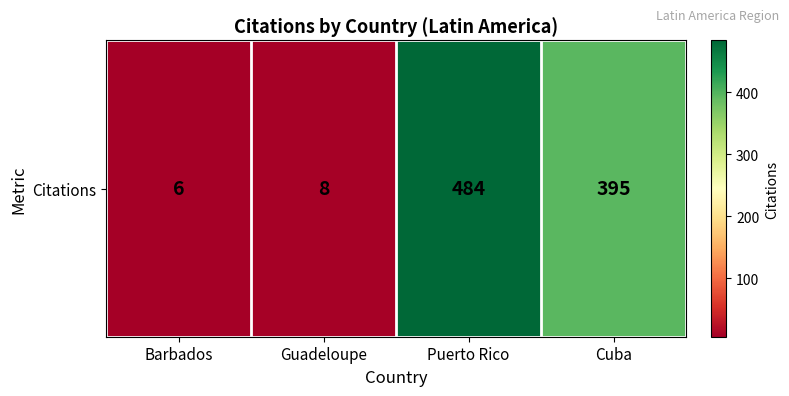

List the labels in order of value, smallest first.

Barbados, Guadeloupe, Cuba, Puerto Rico